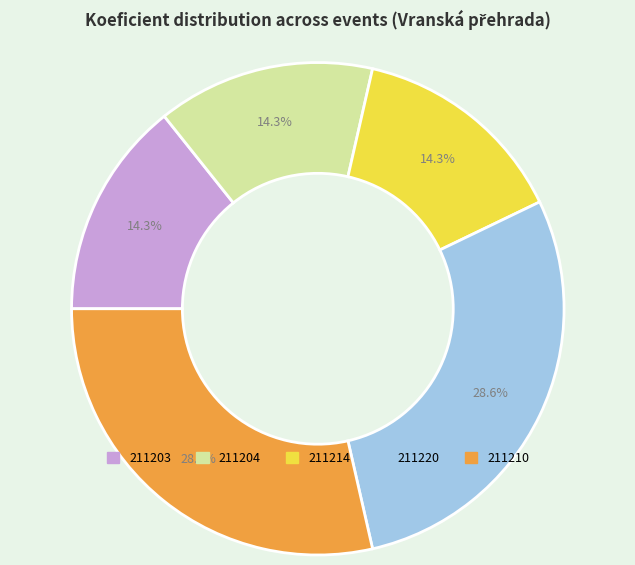

Does any single category account for the majority?

No